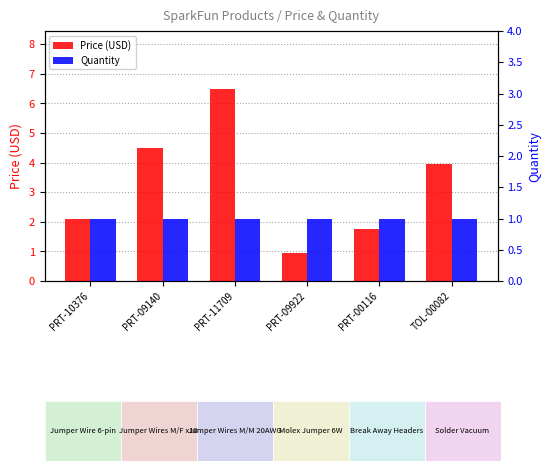

Reading right to left, transcribe all the data shown in this chart.

Price (USD): 4.0	1.8	0.9	6.5	4.5	2.1
Quantity: 1.0	1.0	1.0	1.0	1.0	1.0